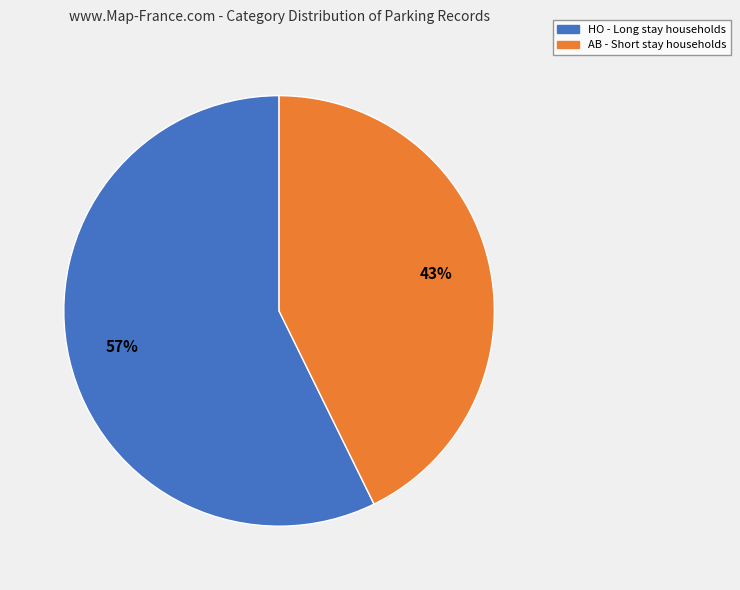

Combined, do AB and HO account for over 50%?

Yes